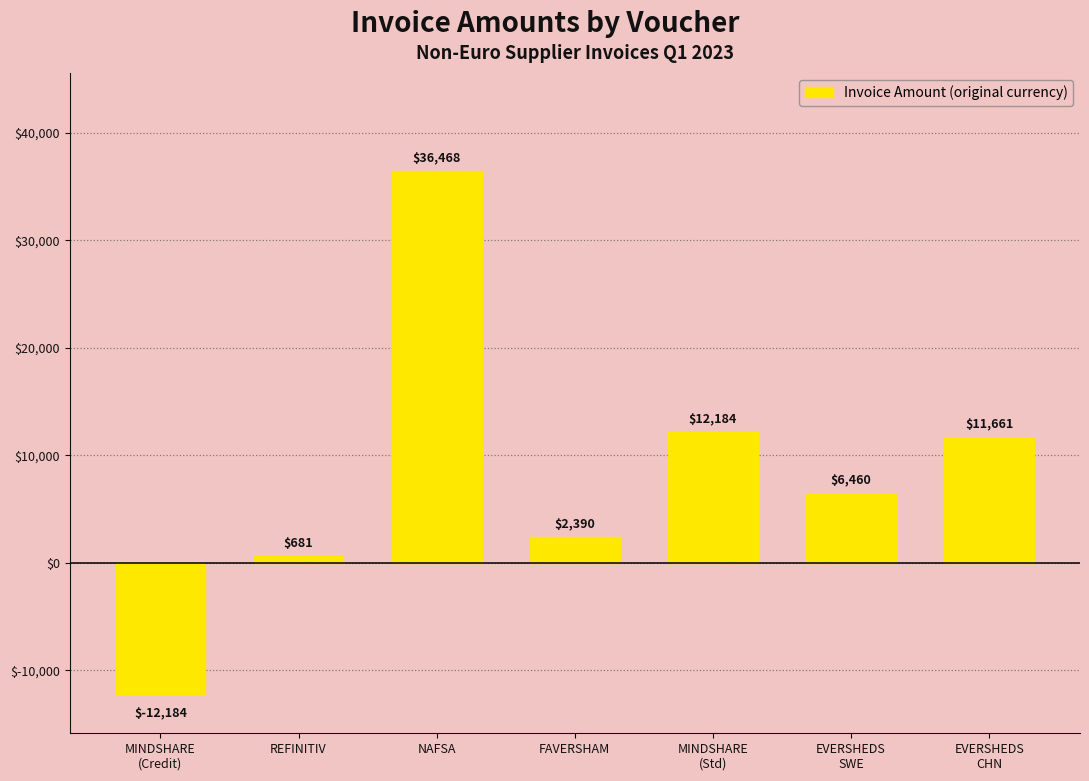

What is the value of the 1st bar from the left?

-12184.0